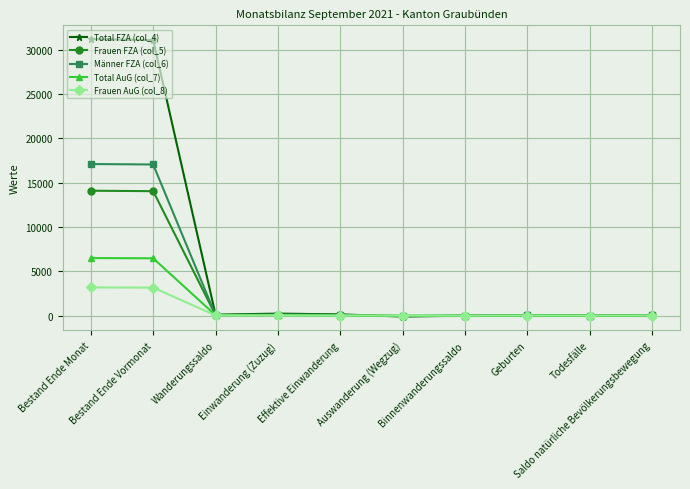

How many lines are shown in the chart?

5